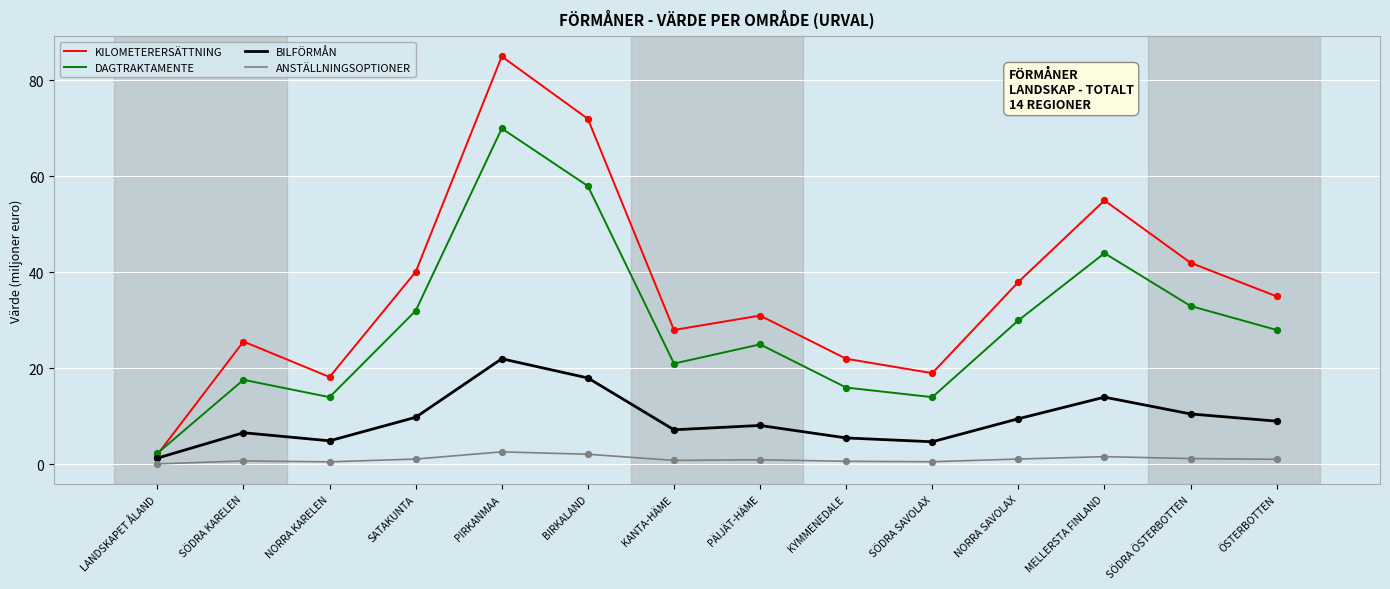

At which category is the sum across all series the highest?

PIRKANMAA